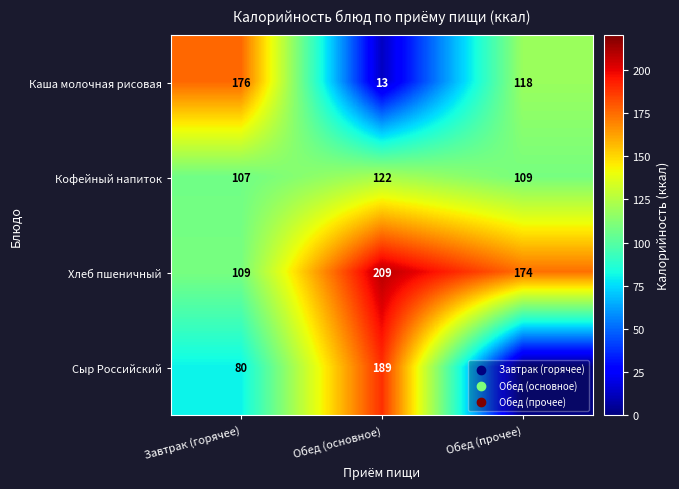

Rank the series at Обед (основное) from highest to lowest value.

Хлеб пшеничный, Сыр Российский, Кофейный напиток, Каша молочная рисовая